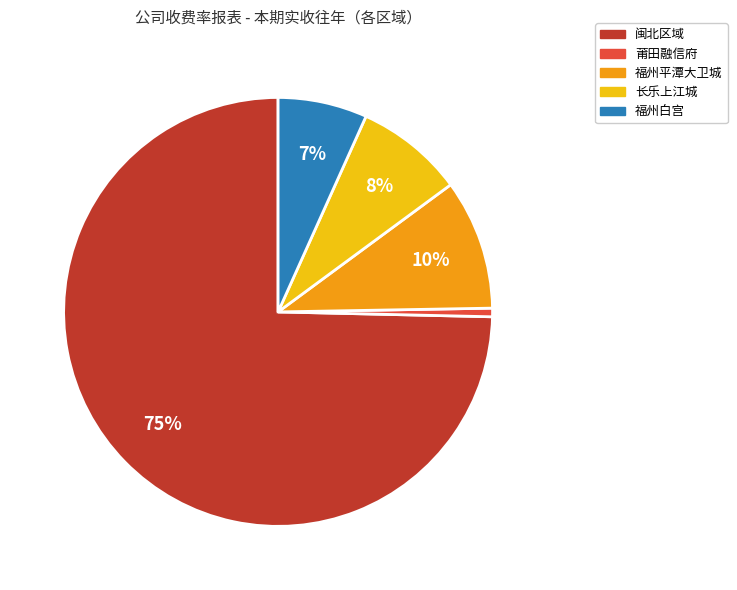

Between 莆田融信府 and 福州白宫, which is larger?

福州白宫